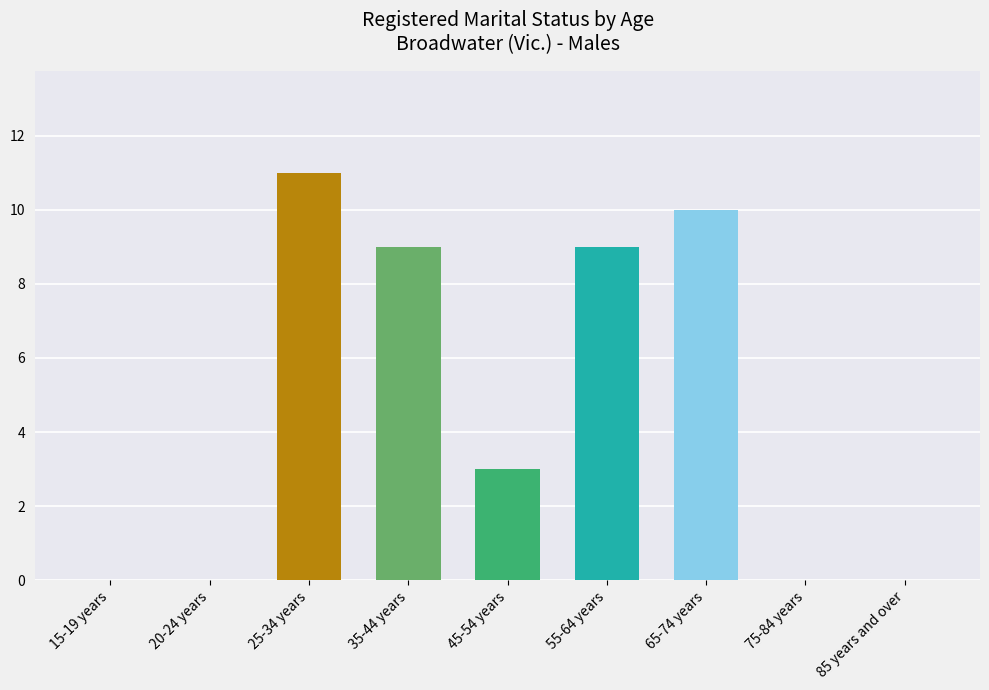

Is the value of Married at 75-84 years greater than the value of Never married at 35-44 years?

No